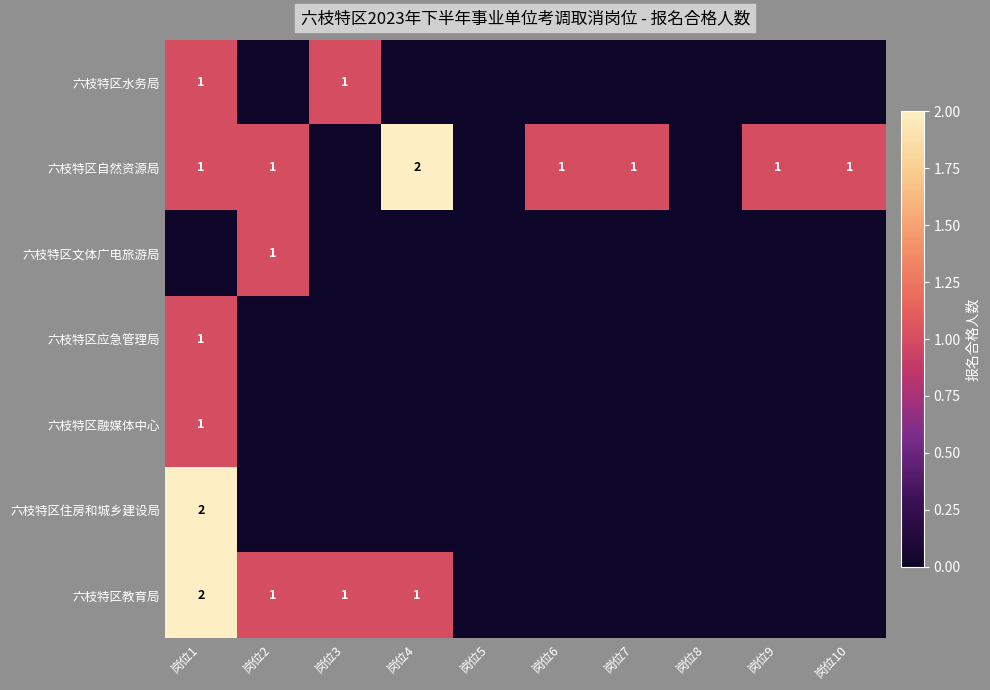

True or false: 六枝特区自然资源局 has a value of 1 at 岗位6.

True